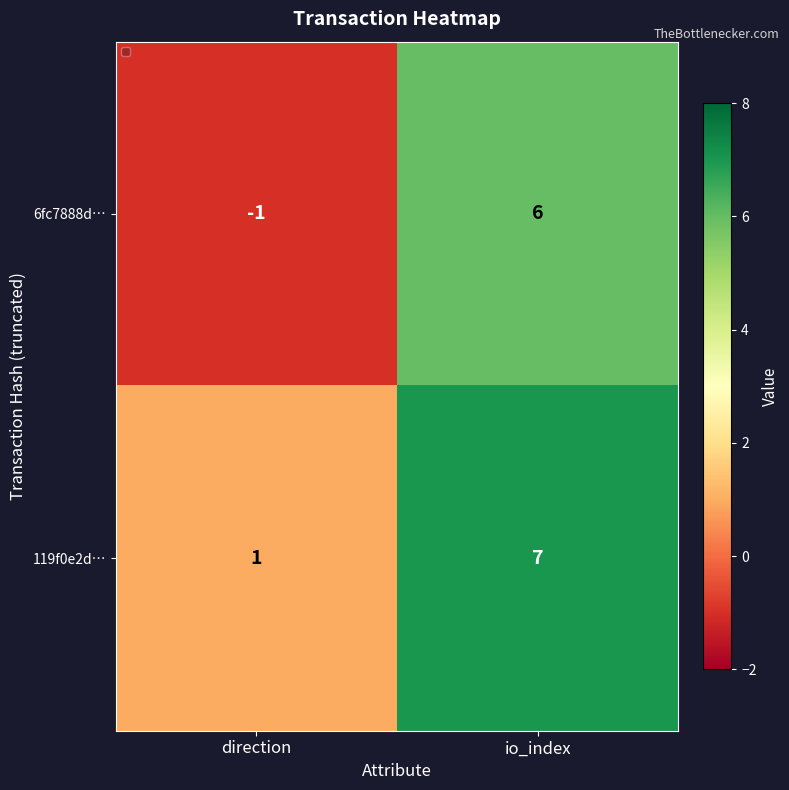

What is the difference between the maximum and minimum values in the 119f0e2d… series?

6